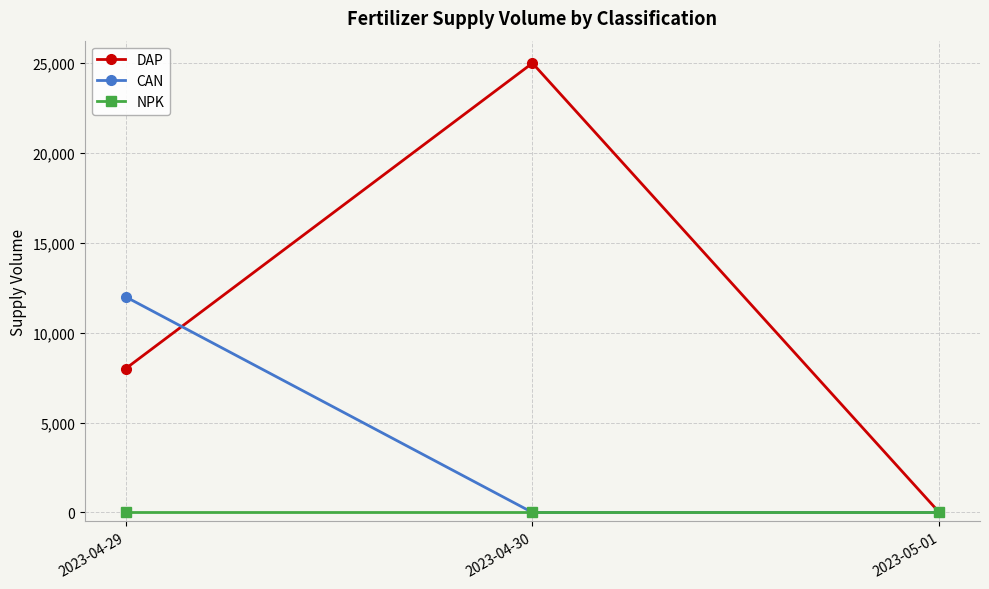

What is the label of the 1st point from the left?

2023-04-29